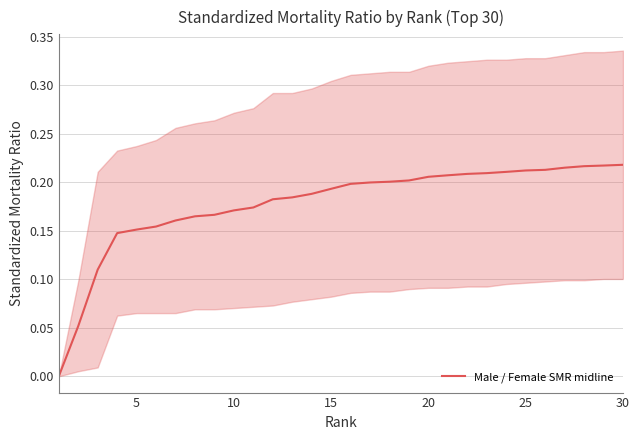

Count the values in the range 0 to 1.

30